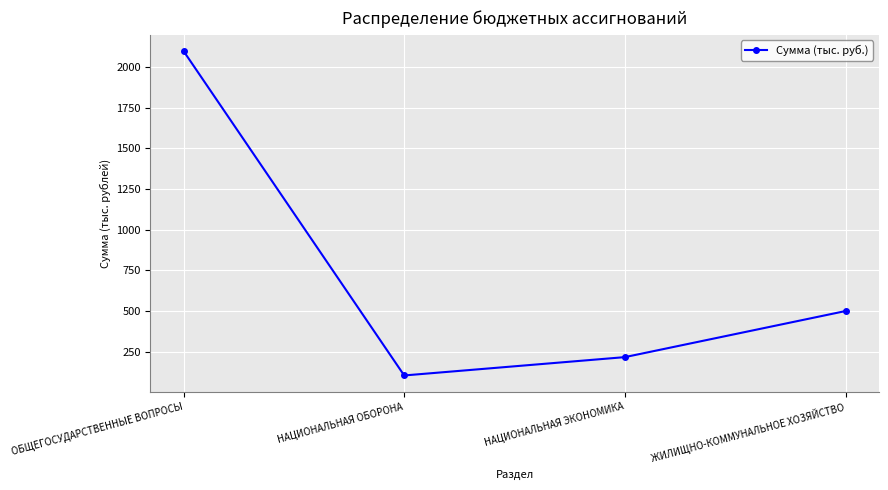

Reading left to right, transcribe all the data shown in this chart.

ОБЩЕГОСУДАРСТВЕННЫЕ ВОПРОСЫ=2096.8	НАЦИОНАЛЬНАЯ ОБОРОНА=104.4	НАЦИОНАЛЬНАЯ ЭКОНОМИКА=217.0	ЖИЛИЩНО-КОММУНАЛЬНОЕ ХОЗЯЙСТВО=500.0